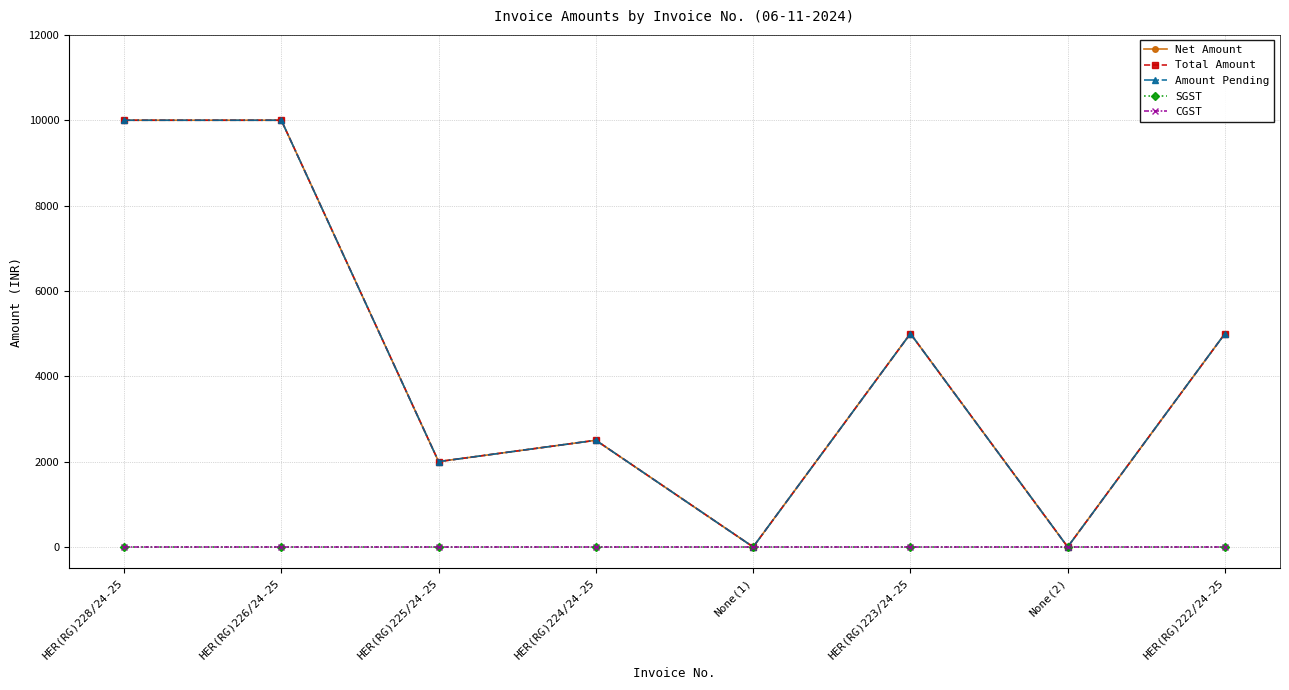

What is the difference between the second highest and minimum values in the Amount Pending series?

10000